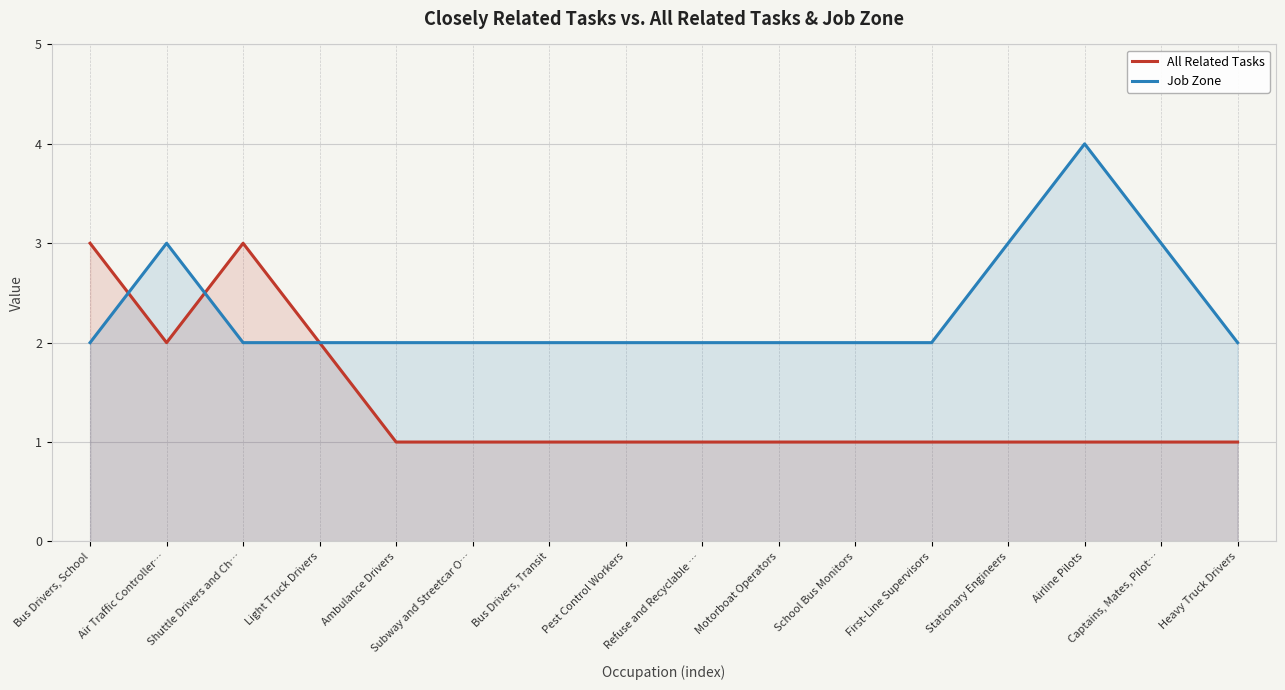

What position from the right is First-Line Supervisors?

5